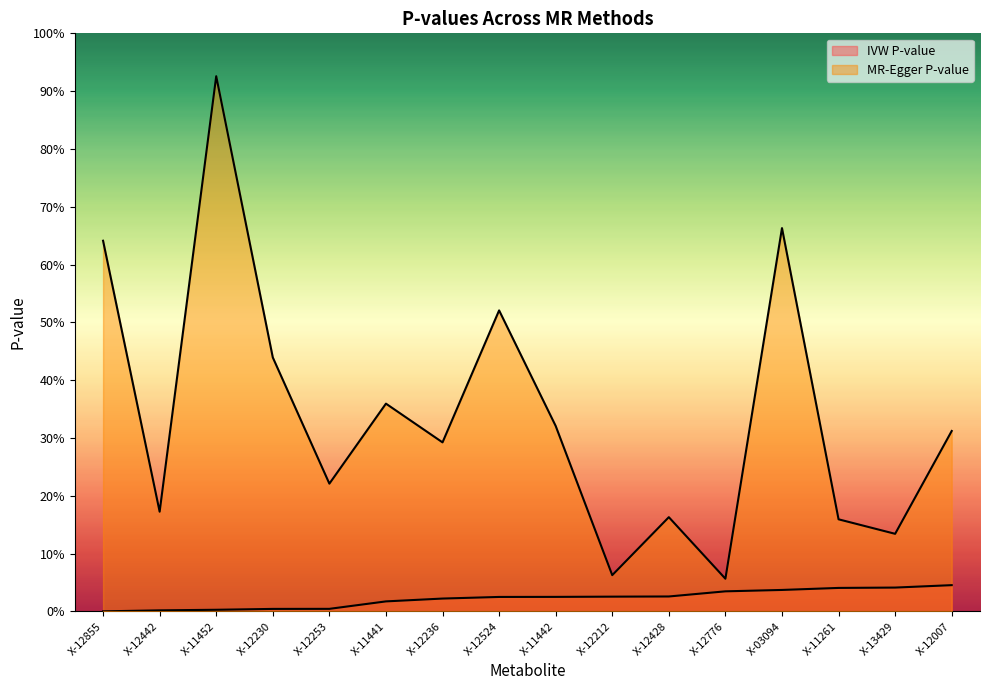

The value of IVW P-value at X-12212 is 0.0. True or false?

False